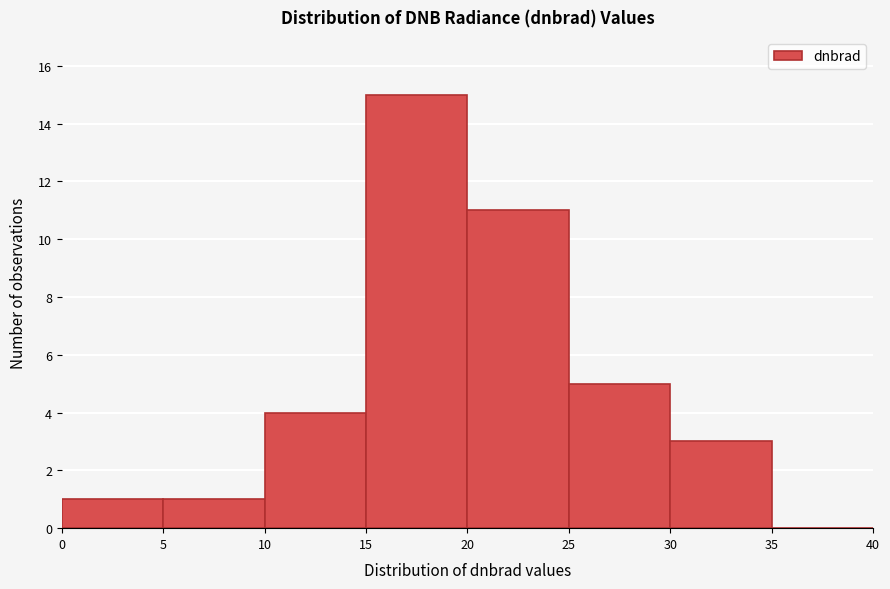

Which range on the x-axis has the tallest bar?

15 to 20